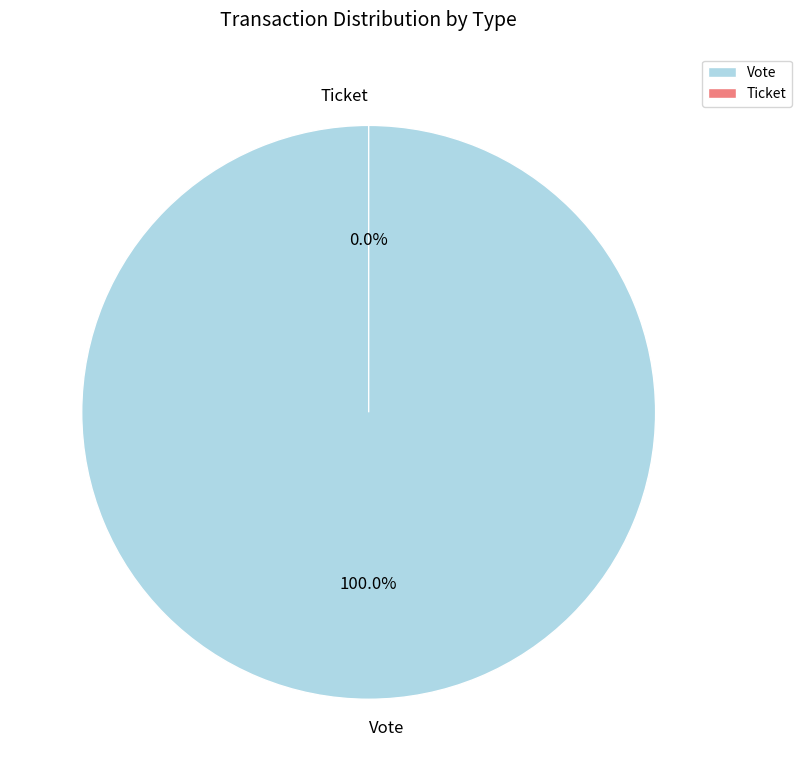

Is it true that Ticket is 0% of the pie?

True